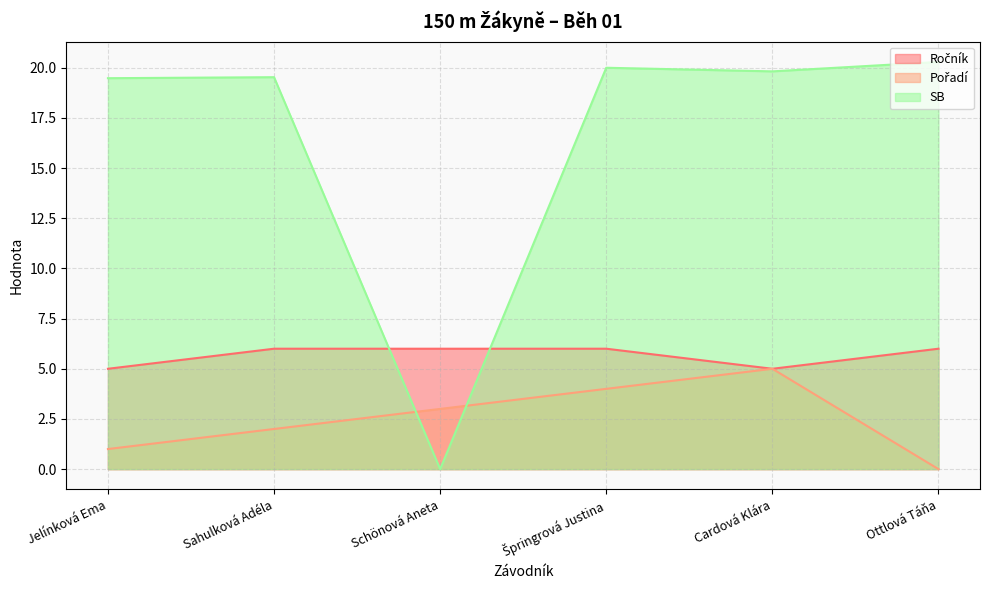

What are all the series names shown in the legend?

Ročník, Pořadí, SB